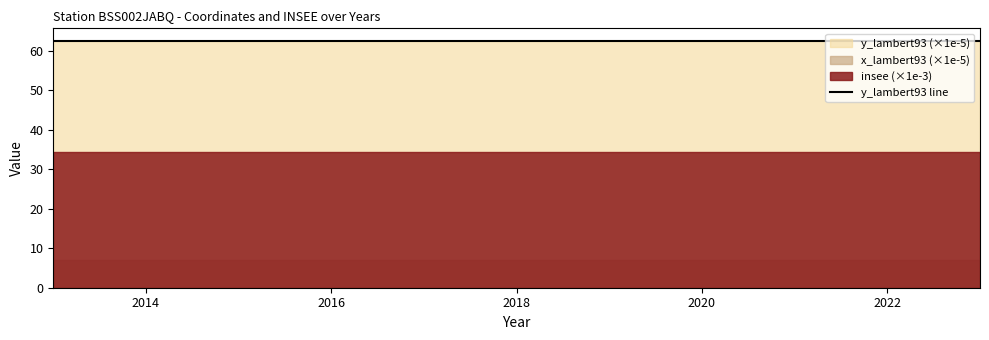

Is it true that x_lambert93 equals 711707 at 2013?

True